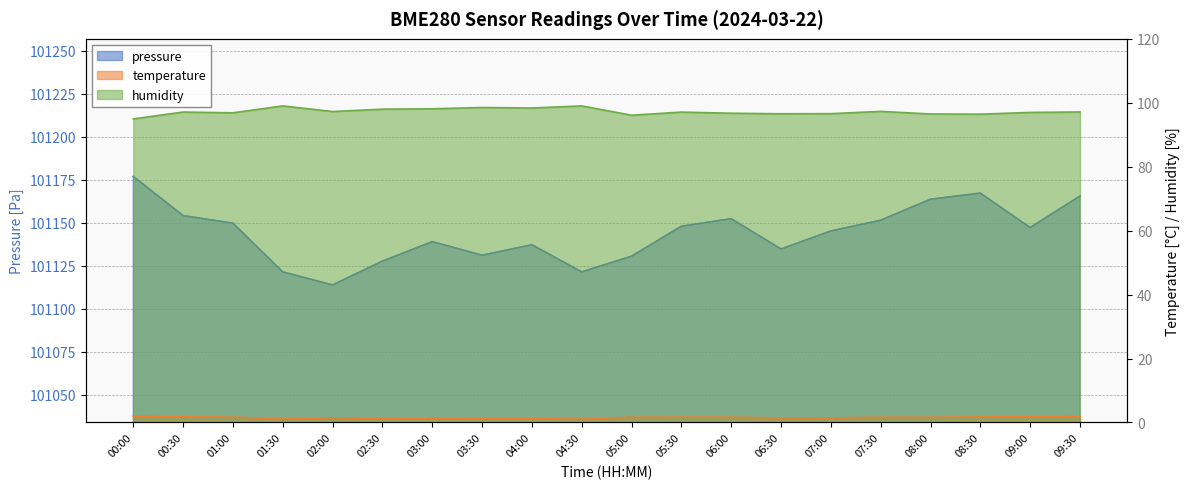

What is the greatest value displayed?

101176.9